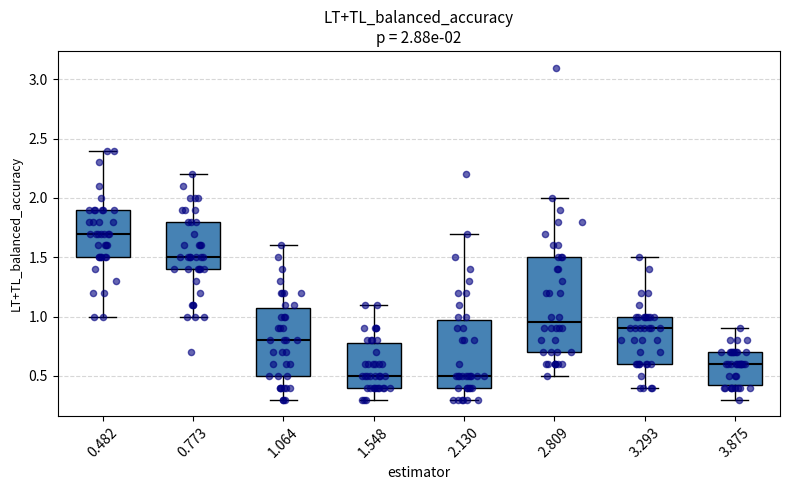

Which box is the tallest, from its lower edge to its upper edge?

2.809